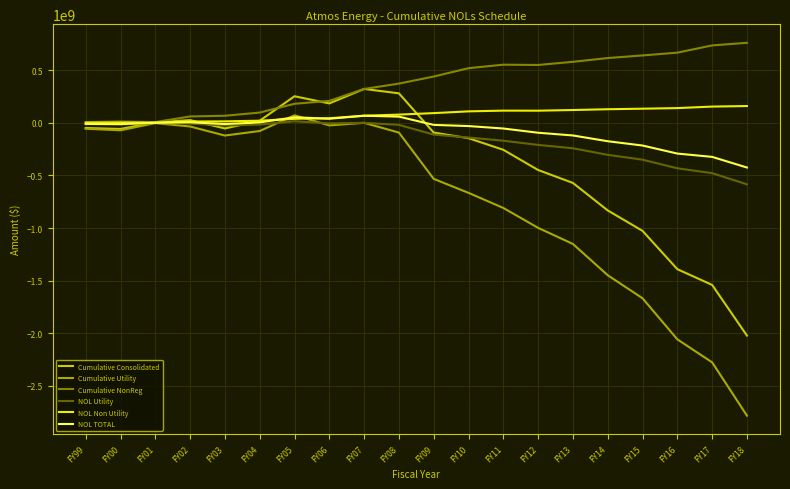

Is the value of Cumulative NonReg at FY12 greater than the value of Cumulative Utility at FY17?

Yes